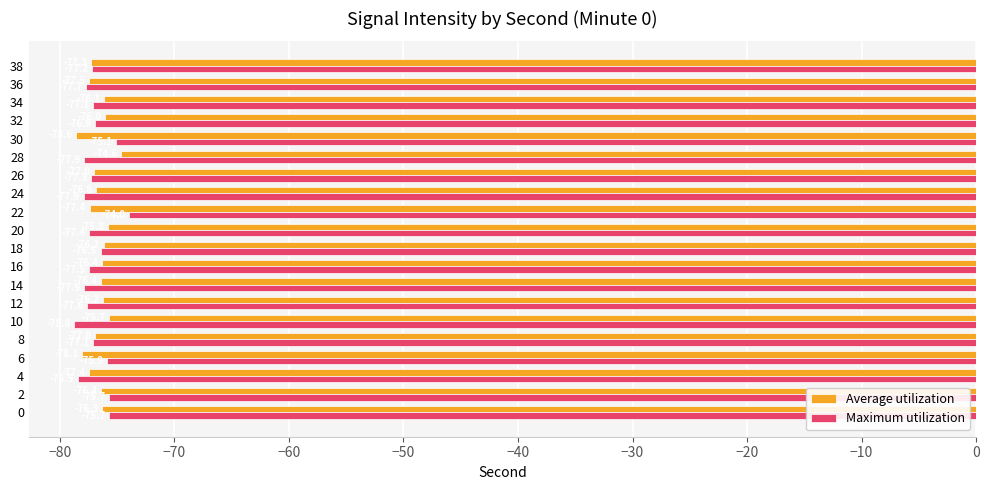

What is the spread (max minus min) of values at 0?

0.6